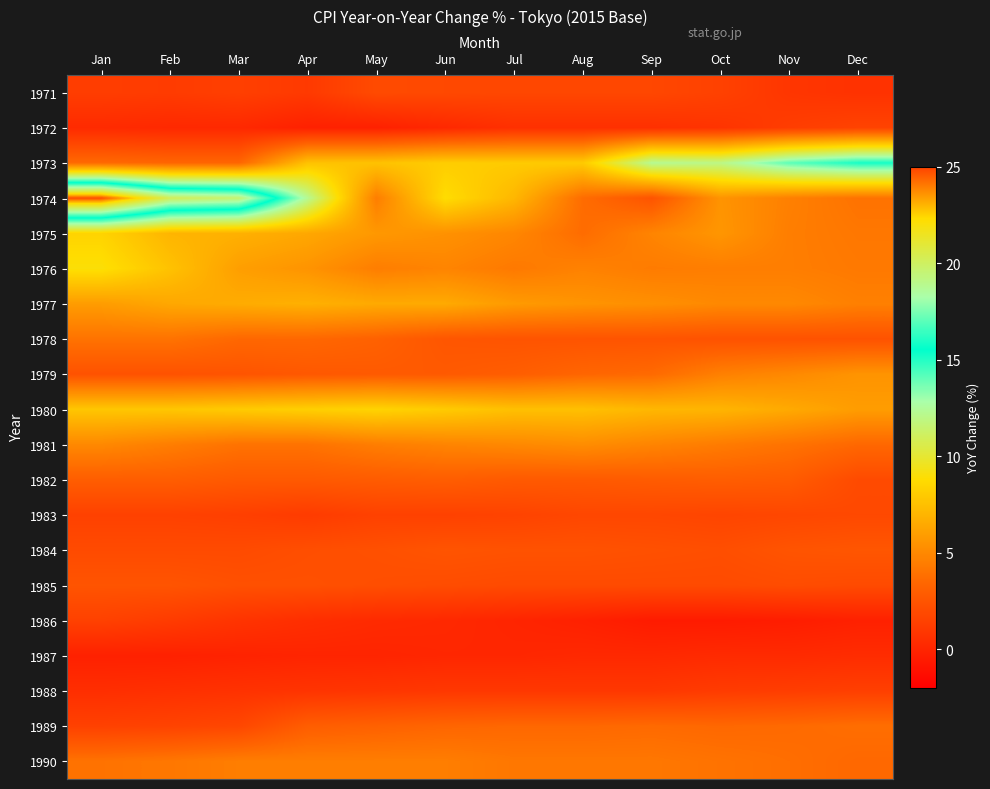

At Mar, list the series in order from smallest to largest.

1987, 1972, 1988, 1986, 1971, 1983, 1989, 1984, 1985, 1979, 1982, 1973, 1978, 1981, 1990, 1976, 1977, 1975, 1980, 1974